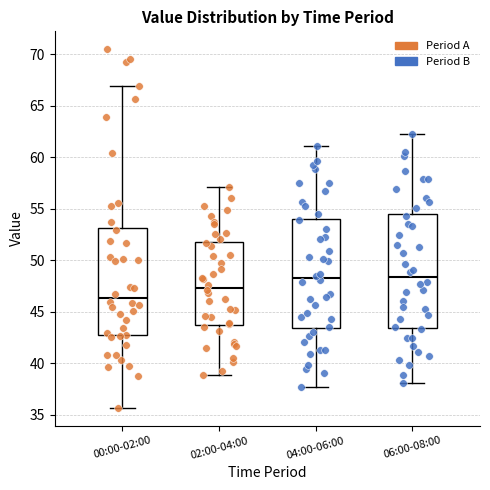

Reading left to right, read every box against the y-axis: the position of its median line, the range the box covers, and the ends of its whiskers. The values are not printed on the chart, so give them approximately, as read against the axis.

00:00-02:00: median 46.5, box 43.0 to 53.0, whiskers 35.5 to 67.0
02:00-04:00: median 47.5, box 43.5 to 52.0, whiskers 39.0 to 57.0
04:00-06:00: median 48.5, box 43.5 to 54.0, whiskers 37.5 to 61.0
06:00-08:00: median 48.5, box 43.5 to 54.5, whiskers 38.0 to 62.5